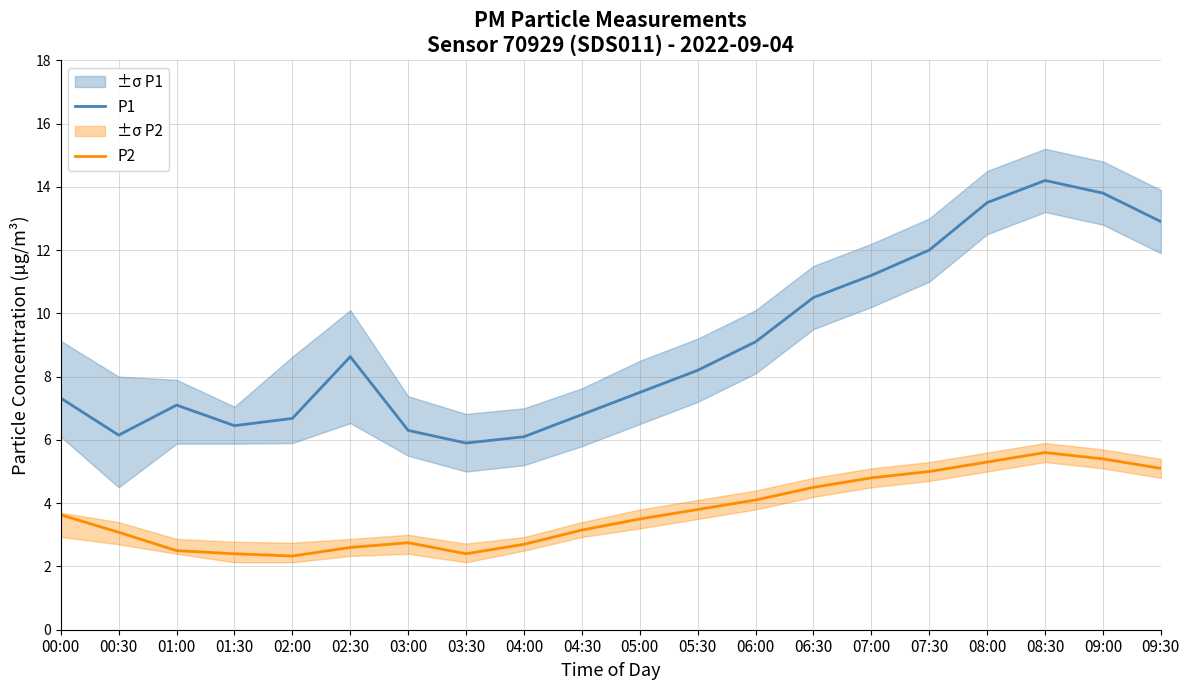

What are all the series names shown in the legend?

P1, P2